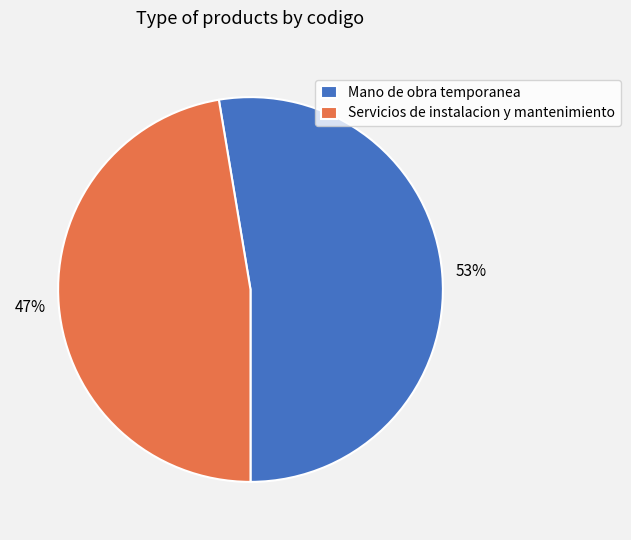

Is it true that Mano de obra temporanea is 43% of the pie?

False